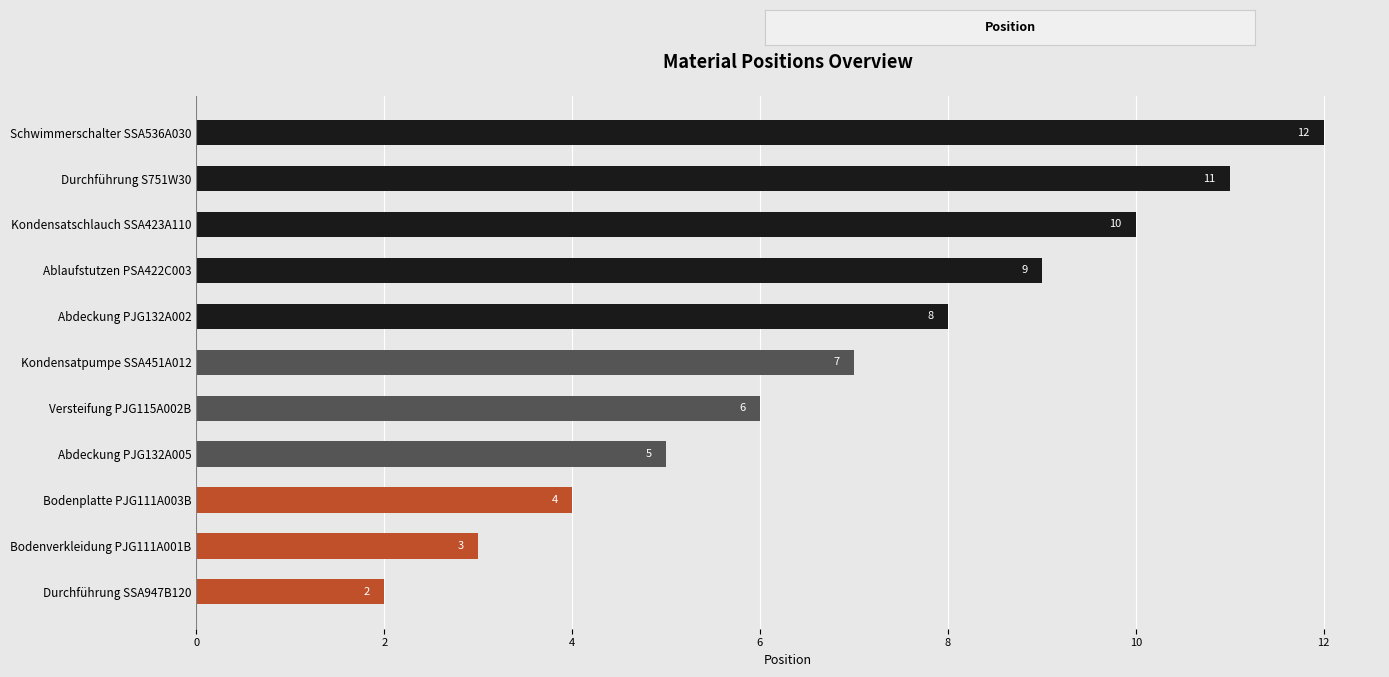

The chart shows a value of 1 at Durchführung SSA947B120. True or false?

False